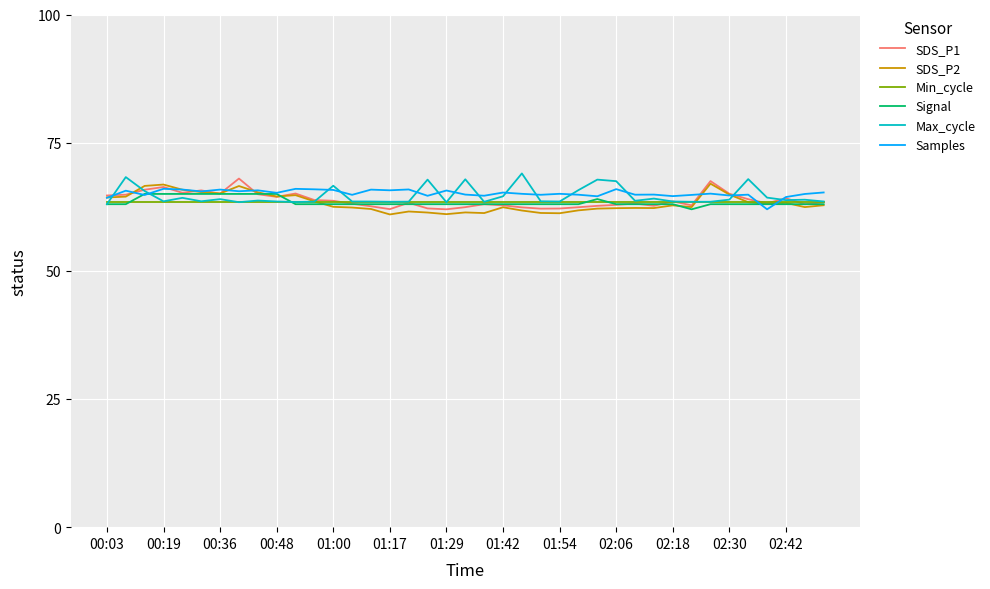

What is the smallest value displayed?

61.0